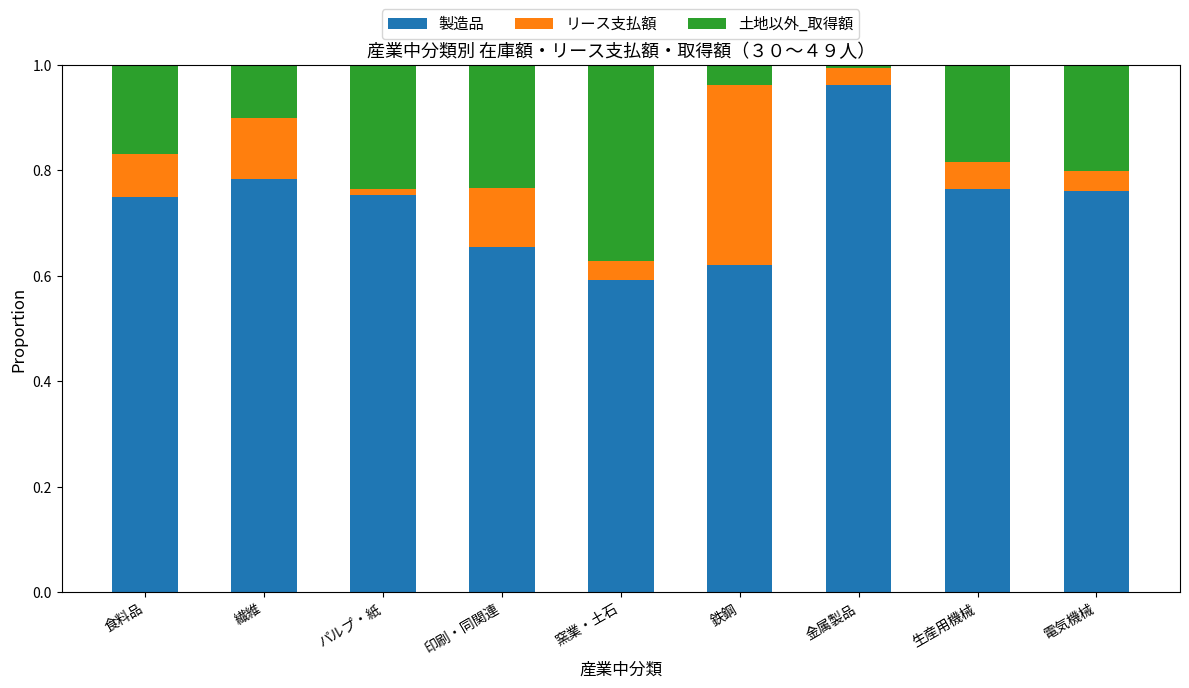

How many bars are there in total?

9